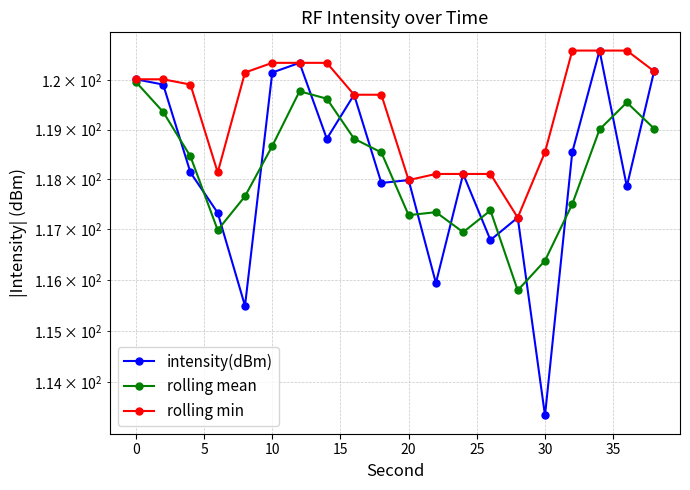

Reading right to left, list all the values displayed in this chart.

intensity(dBm): 120.2	117.9	120.6	118.5	113.4	117.2	116.8	118.1	115.9	118.0	117.9	119.7	118.8	120.4	120.2	115.5	117.3	118.1	119.9	120.0
rolling mean: 119.0	119.6	119.0	117.5	116.4	115.8	117.4	116.9	117.3	117.3	118.5	118.8	119.6	119.8	118.7	117.7	117.0	118.5	119.4	120.0
rolling min: 120.2	120.6	120.6	120.6	118.5	117.2	118.1	118.1	118.1	118.0	119.7	119.7	120.4	120.4	120.4	120.2	118.1	119.9	120.0	120.0